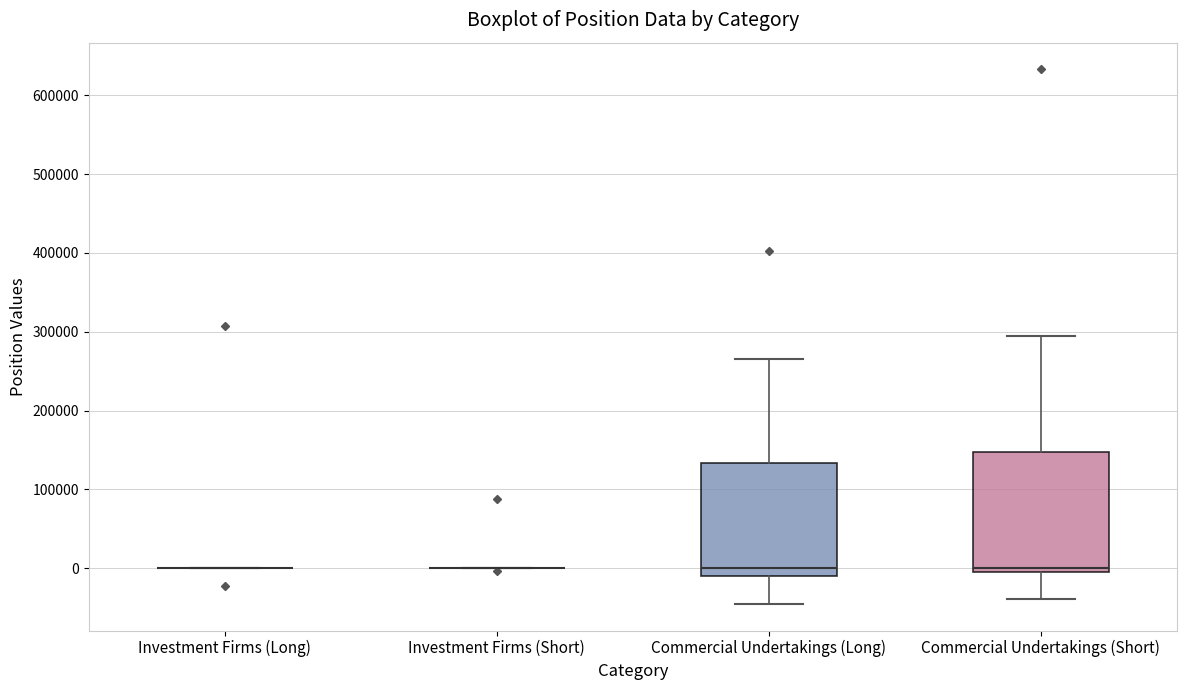

Reading left to right, transcribe this box plot: for each box, give where its median line is, the range the box spans, and where its two whiskers end, as read against the y-axis. The values are not printed on the chart, so give them approximately, as read against the axis.

Investment Firms (Long): box collapsed to a line at 0, whiskers 0 to 0
Investment Firms (Short): box collapsed to a line at 0, whiskers 0 to 0
Commercial Undertakings (Long): median 0, box -10000 to 130000, whiskers -50000 to 270000
Commercial Undertakings (Short): median 0 (just above the box's lower edge), box 0 to 150000, whiskers -40000 to 290000